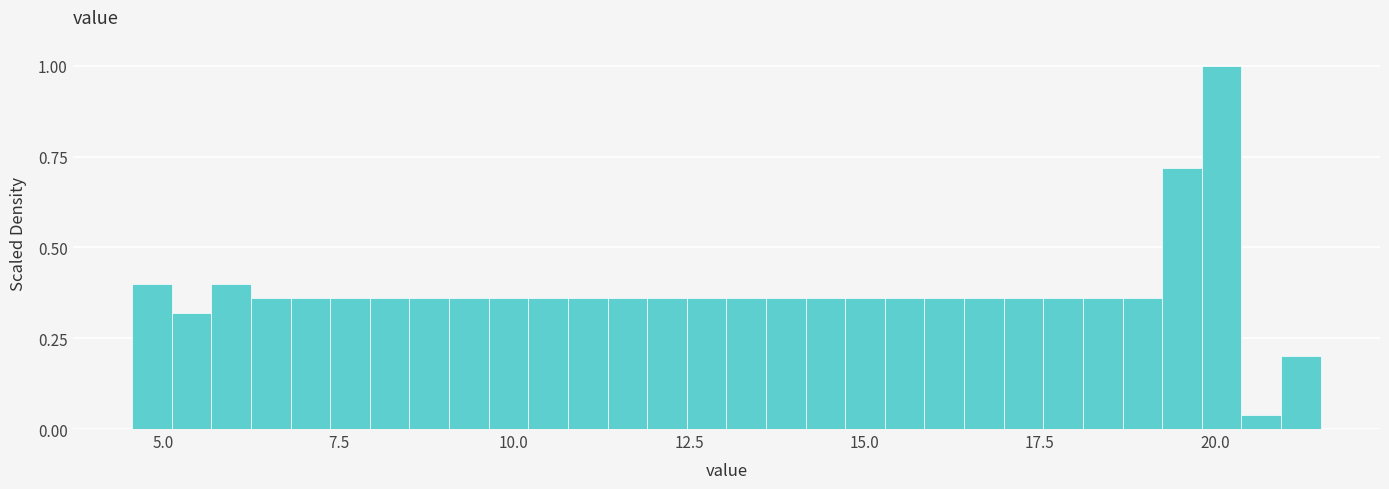

Read against the x-axis, roughly where is the centre of the tallest bar?

20.0